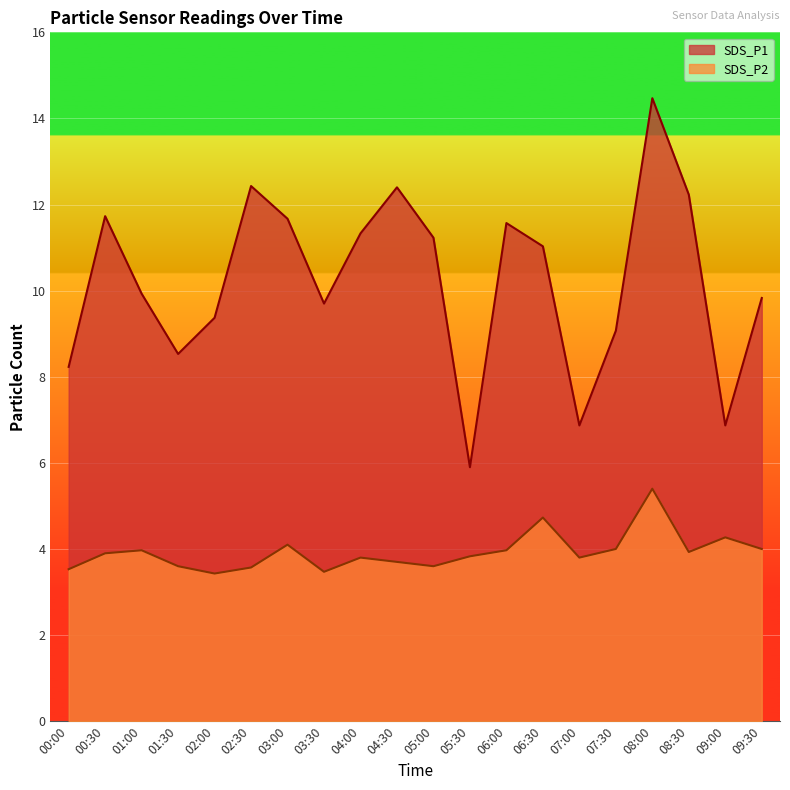

What is the label of the 3rd point from the right?

08:30